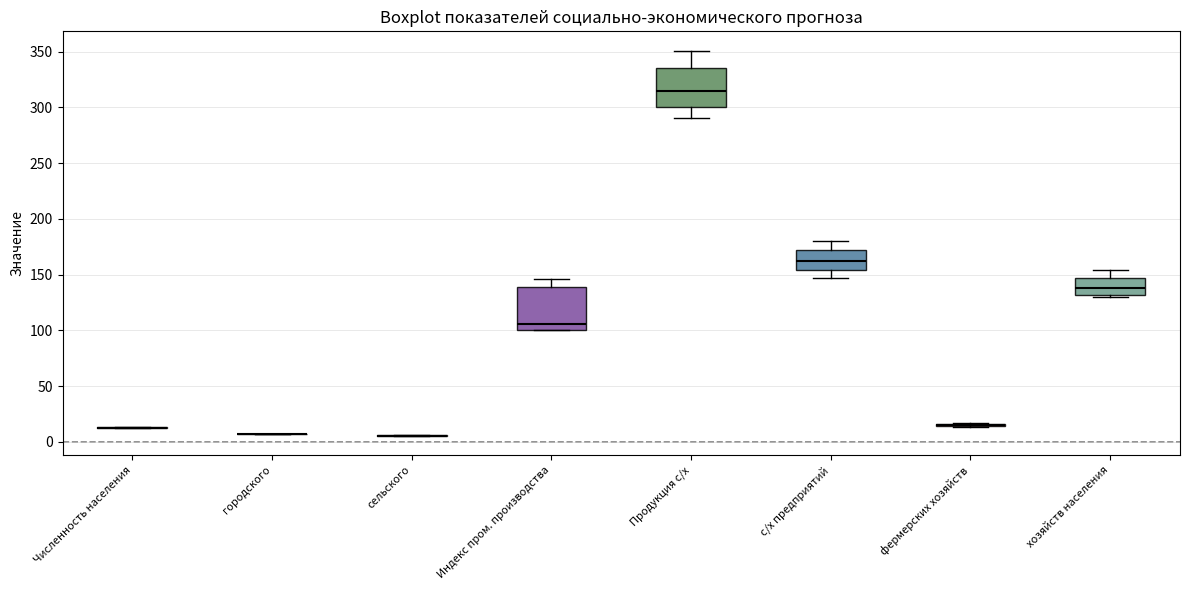

Reading left to right, transcribe this box plot: for each box, give where its median line is, the range the box spans, and where its two whiskers end, as read against the y-axis. The values are not printed on the chart, so give them approximately, as read against the axis.

Численность населения: box collapsed to a line at 15, whiskers 10 to 15
городского: box collapsed to a line at 5, whiskers 5 to 5
сельского: box collapsed to a line at 5, whiskers 5 to 5
Индекс пром. производства: median 105, box 100 to 140, whiskers 100 to 145
Продукция с/х: median 315, box 300 to 335, whiskers 290 to 350
с/х предприятий: median 160, box 155 to 170, whiskers 145 to 180
фермерских хозяйств: box collapsed to a line at 15, whiskers 15 to 15
хозяйств населения: median 140, box 130 to 145, whiskers 130 (just below the box's lower edge) to 155